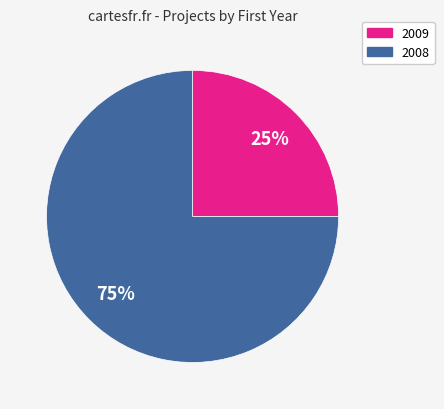

Approximately how many times larger is the value at 2008 compared to 2009?

3.0